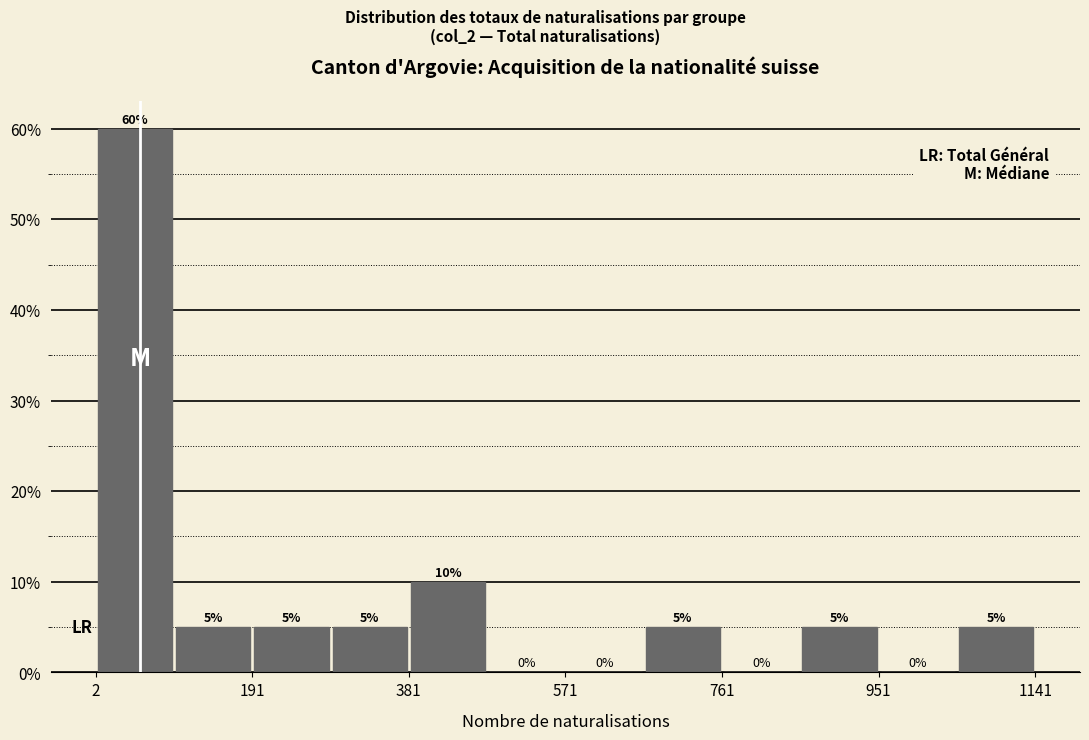

Reading left to right, transcribe this chart: for each bar, give the range it covers on the x-axis and its height. The bar edges are not printed on the chart, so give them approximately, as read against the axis.

0 to 100: 60
100 to 200: 5
200 to 280: 5
280 to 380: 5
380 to 480: 10
480 to 580: 0
580 to 660: 0
660 to 760: 5
760 to 860: 0
860 to 960: 5
960 to 1040: 0
1040 to 1140: 5